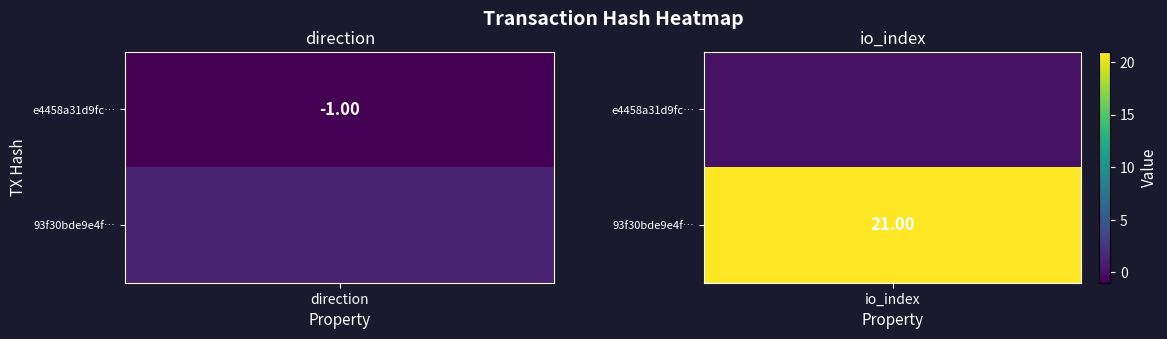

Rank the series by their average value, from highest to lowest.

93f30bde9e4fc83994aab8709121b76547cd7a0, e4458a31d9fc0f7652266f56f4af1ab08d9978a